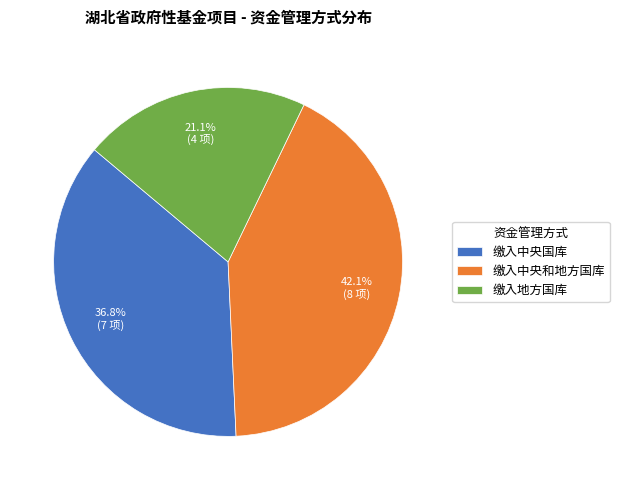

Combined, do 缴入中央和地方国库 and 缴入中央国库 account for over 50%?

Yes